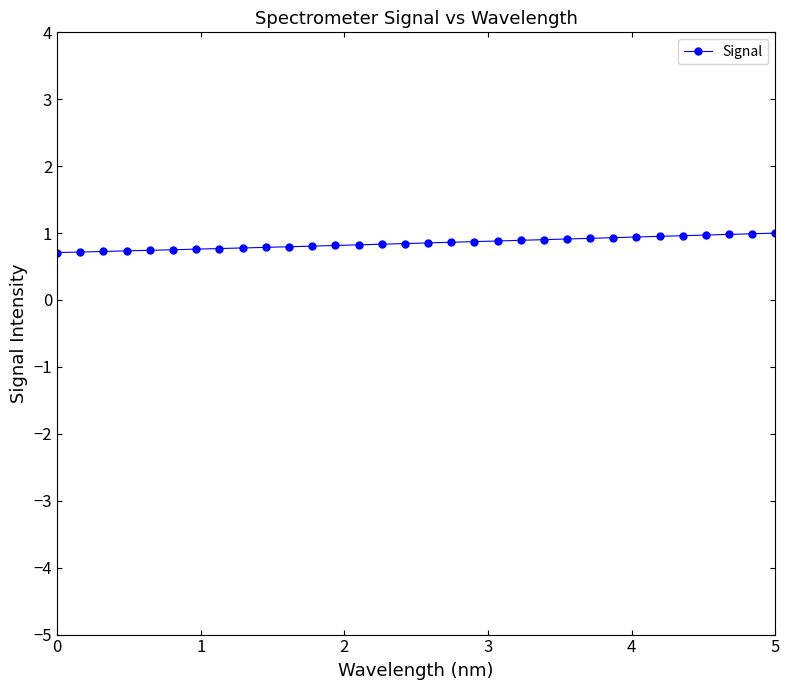

What is the minimum value shown in the chart?

0.7